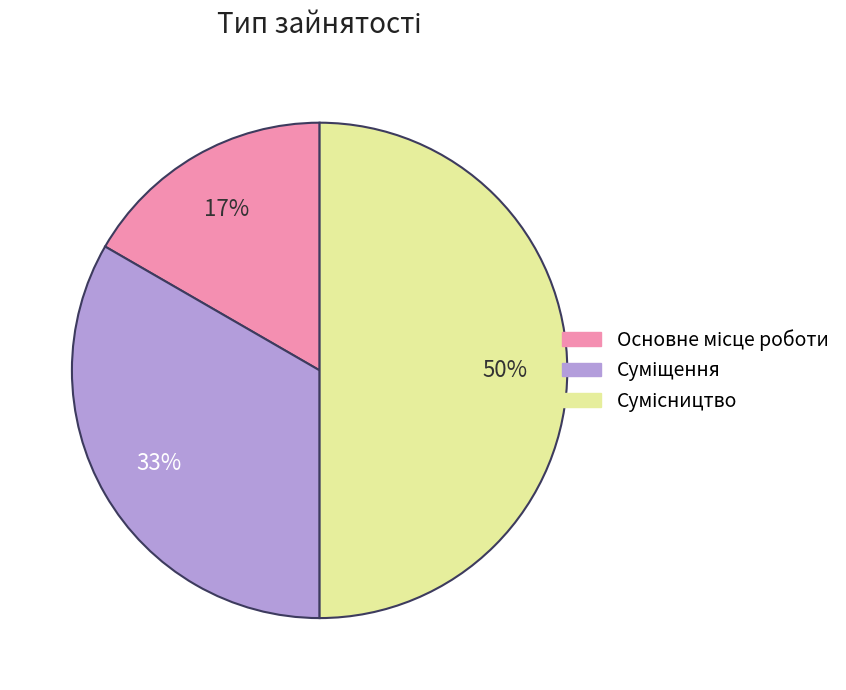

To the nearest percent, what is the average slice percentage?

33%